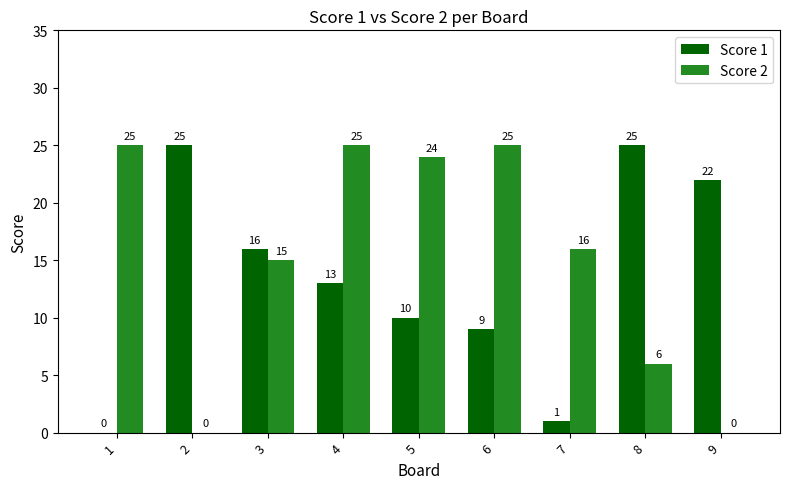

Which series has the largest total across all categories?

Score 2